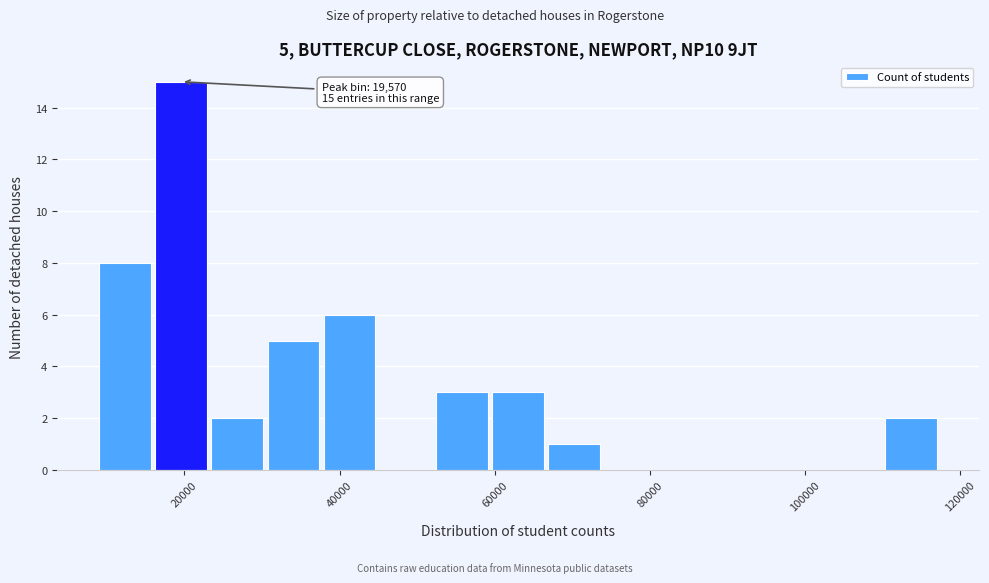

Read against the x-axis, roughly where is the centre of the tallest bar?

20000